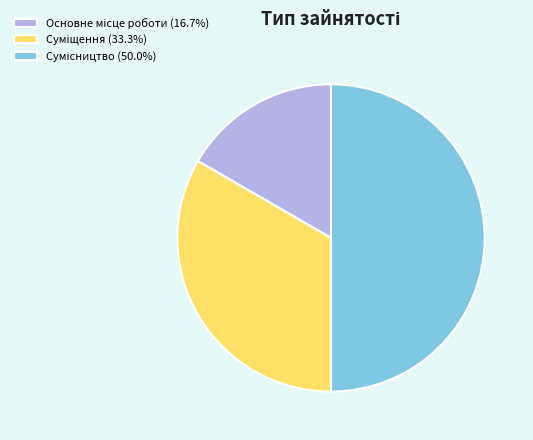

Does any single category account for the majority?

No